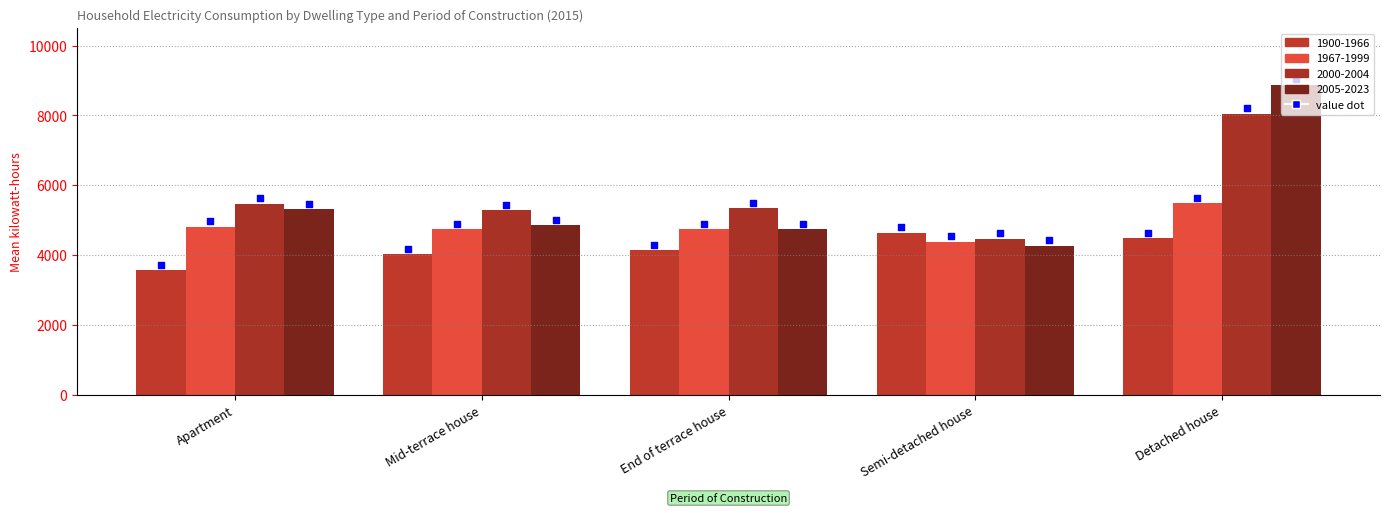

What is the change in value from End of terrace house to Detached house?

+356